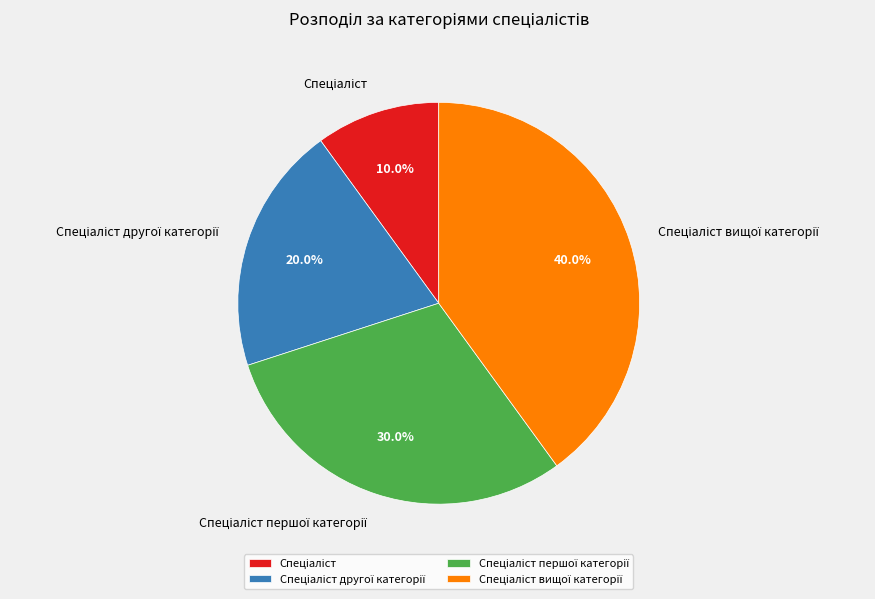

Is there any slice that represents more than half of the pie?

No